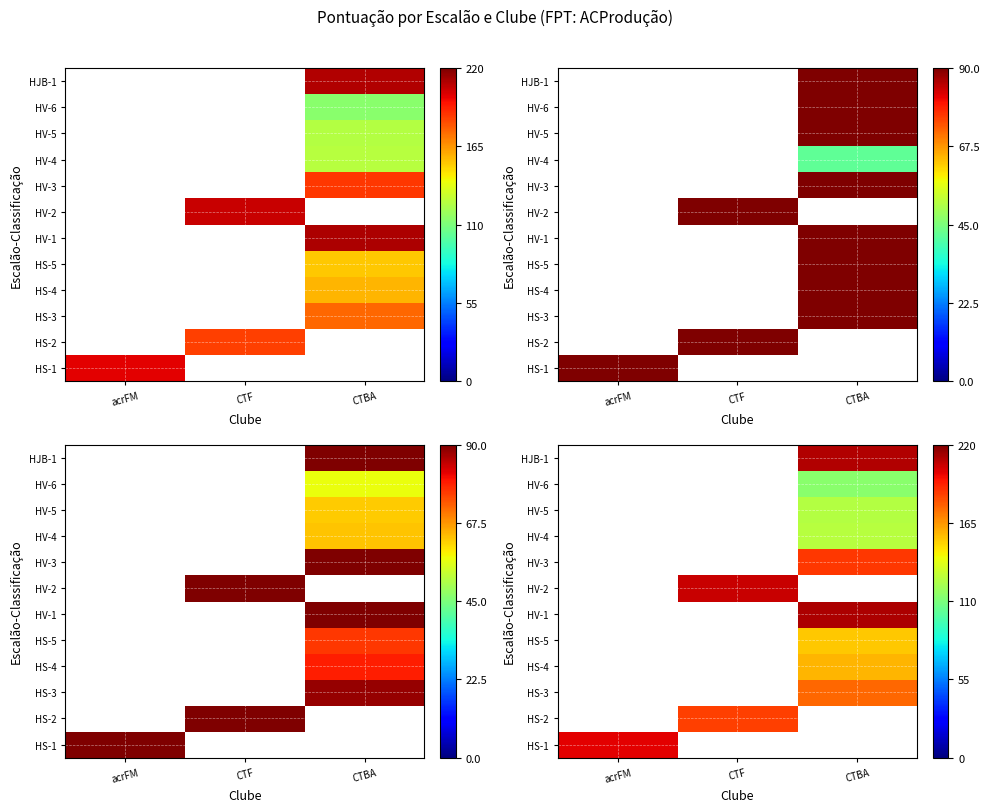

How many categories are shown in the chart?

3